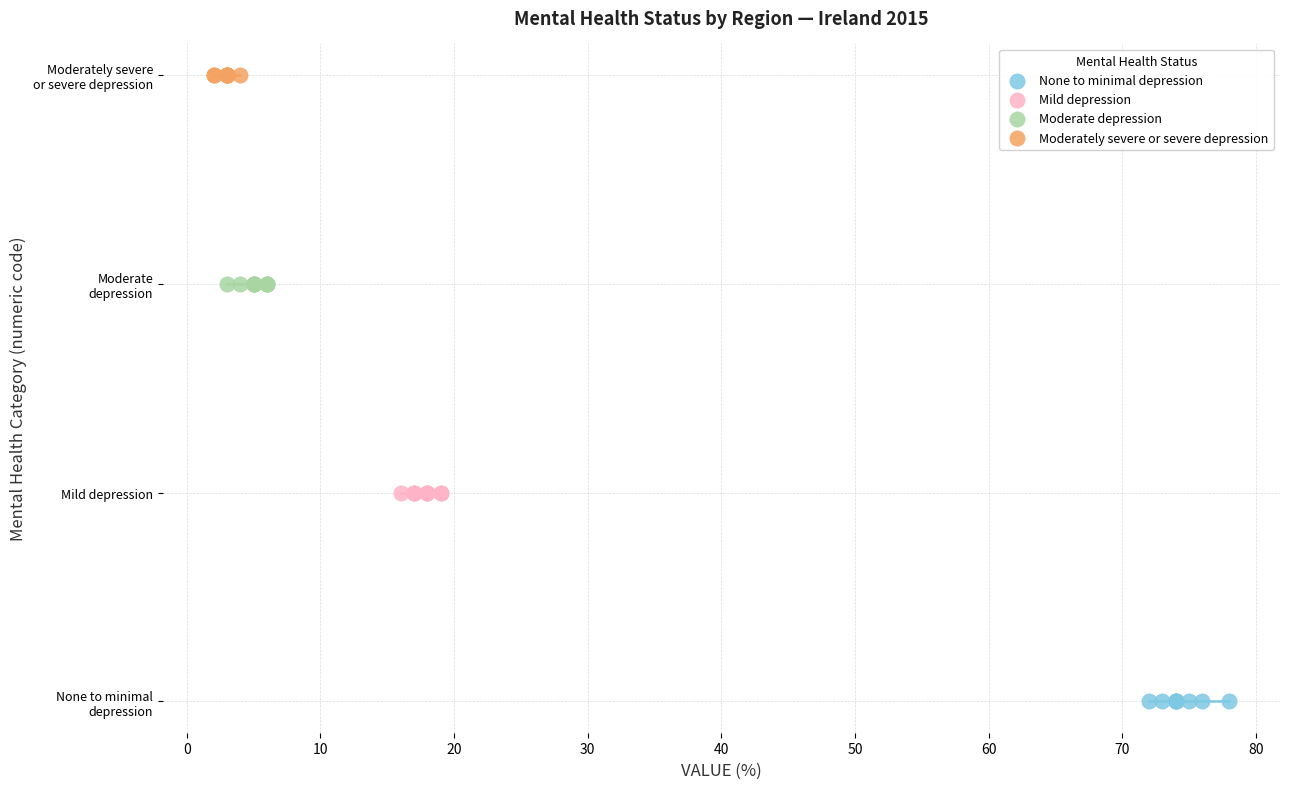

What are all the series names shown in the legend?

None to minimal depression, Mild depression, Moderate depression, Moderately severe or severe depression